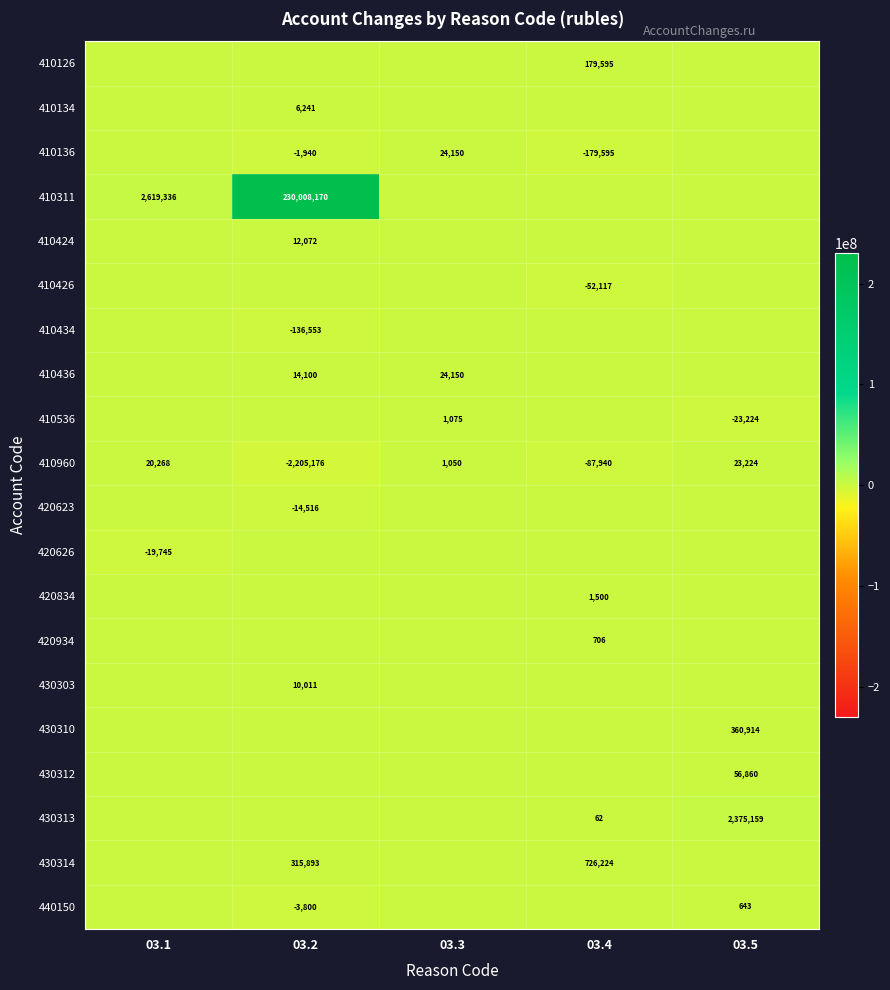

At which category is the sum across all series the highest?

03.2